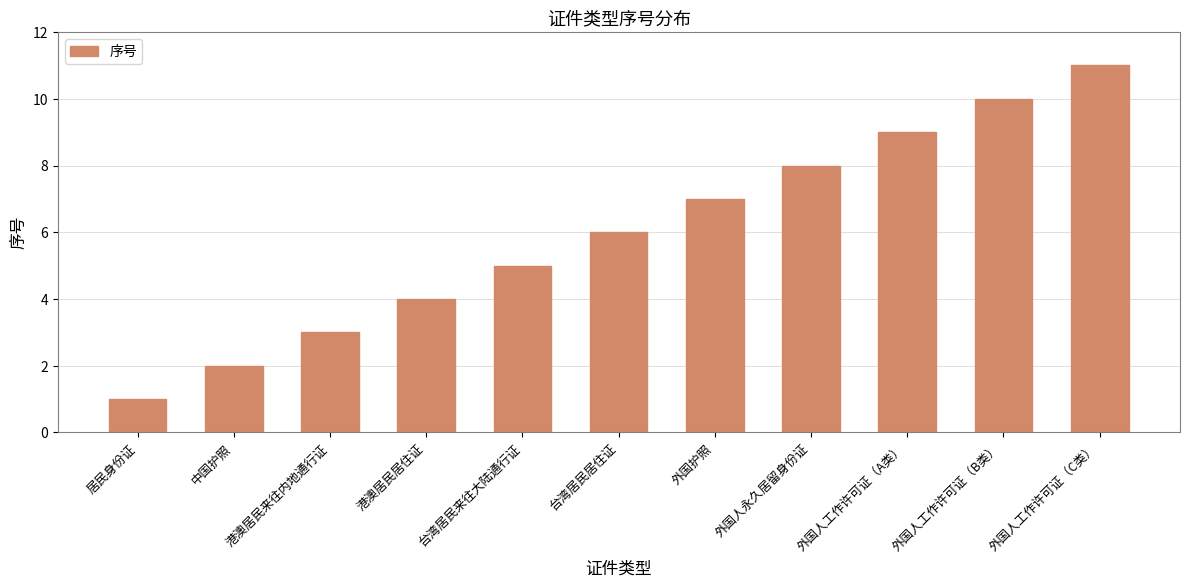

What is the label of the 8th bar from the right?

港澳居民居住证